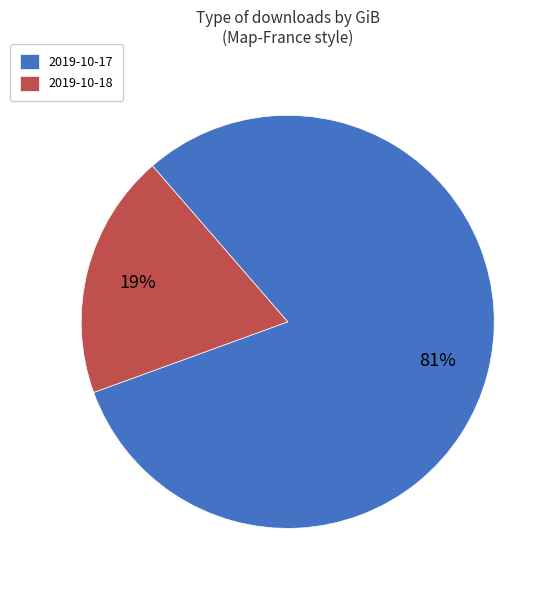

Combined, do 2019-10-18 and 2019-10-17 account for over 50%?

Yes